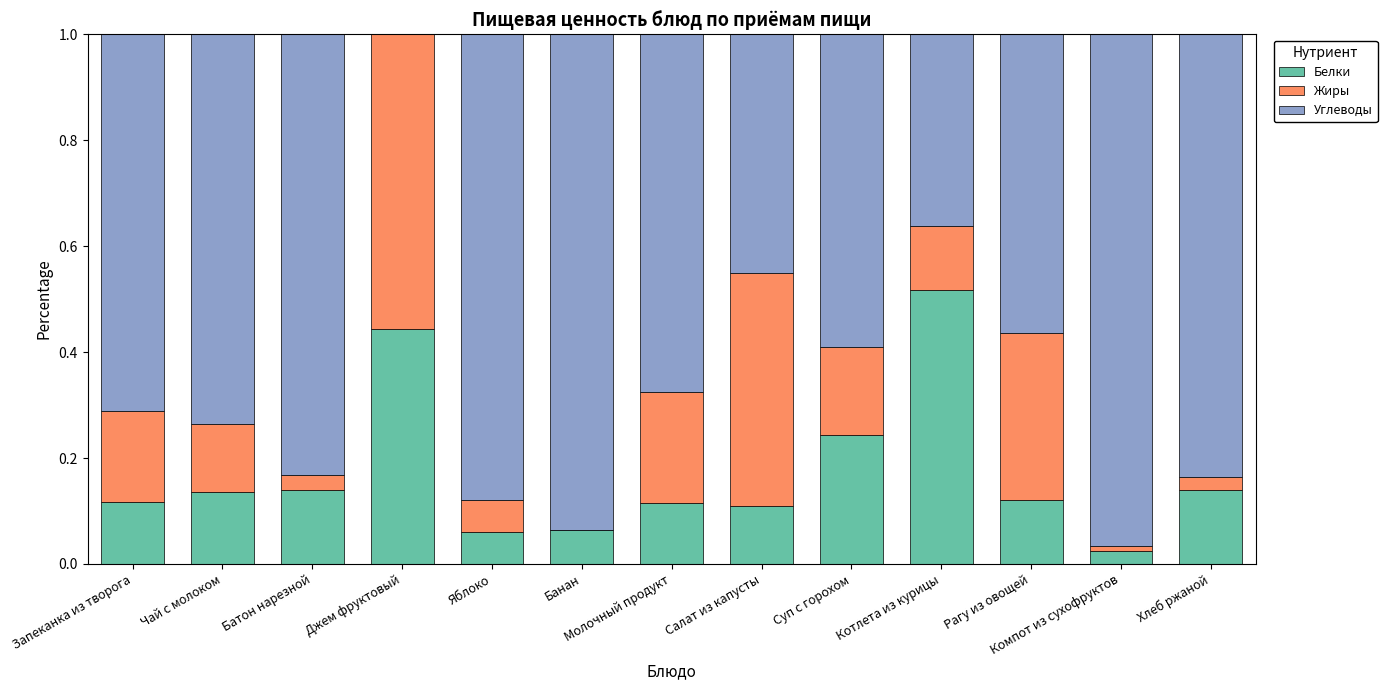

The value of Белки at Чай с молоком is 0.2. True or false?

False